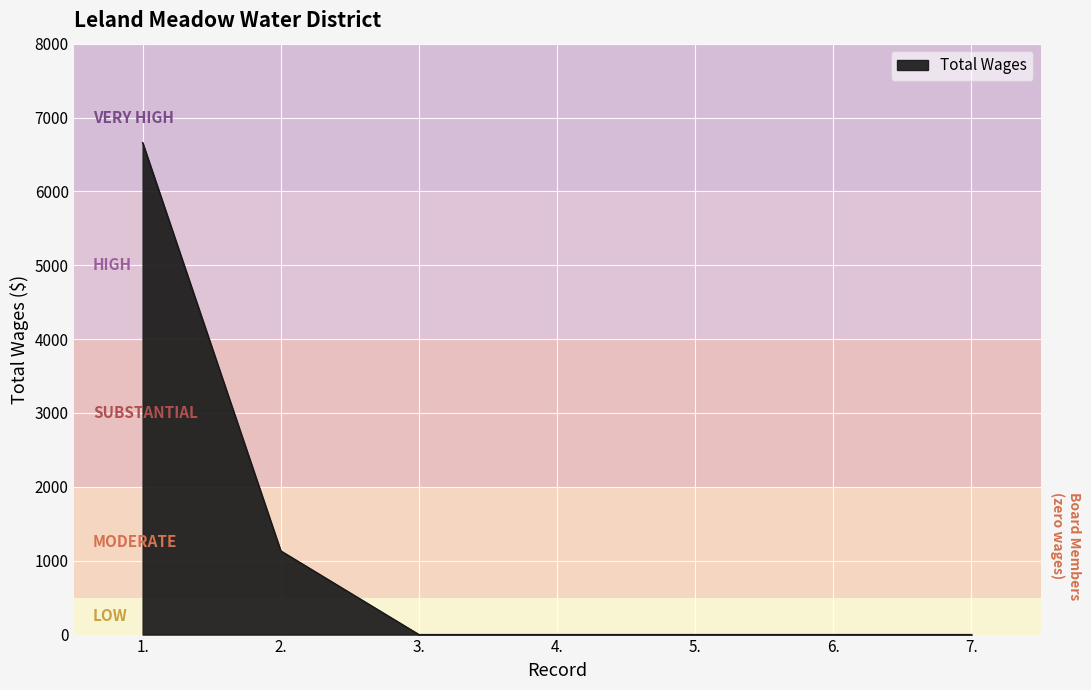

Reading right to left, transcribe all the data shown in this chart.

7.=0	6.=0	5.=0	4.=0	3.=0	2.=1133	1.=6660